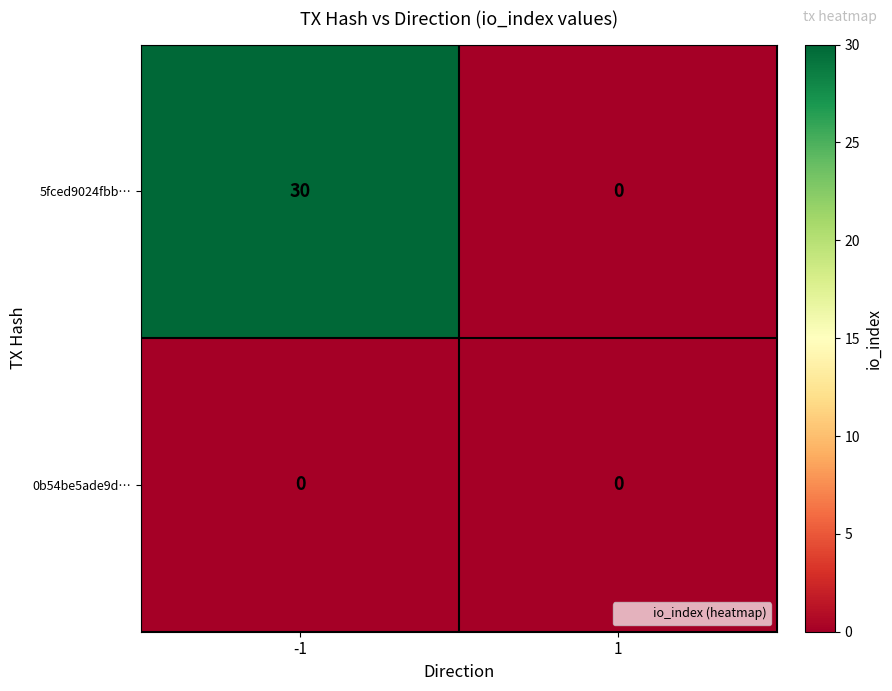

What is the total value across all series at -1?

30